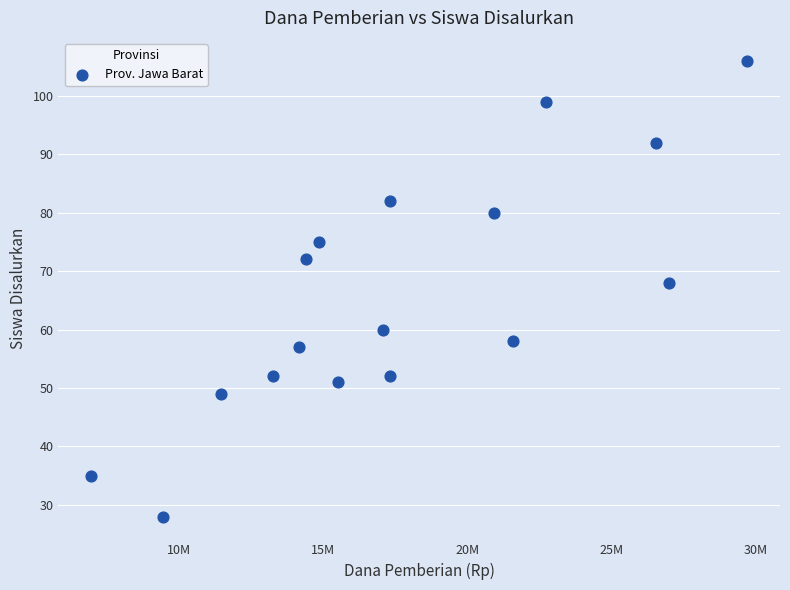

What Y value in the scatter plot is closest to 67?

68